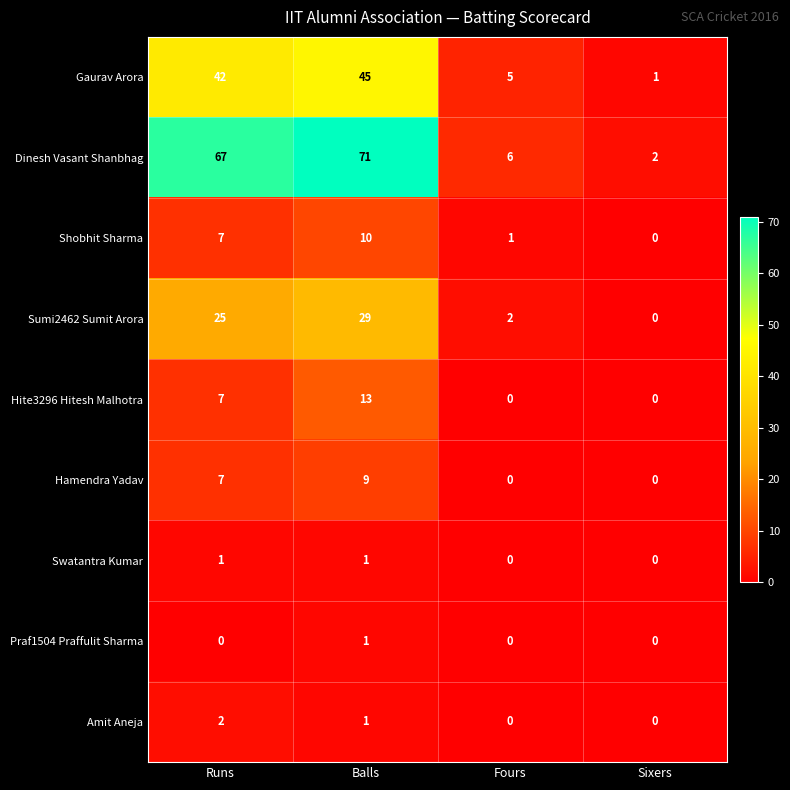

Is it true that Swatantra Kumar equals -1 at Fours?

False